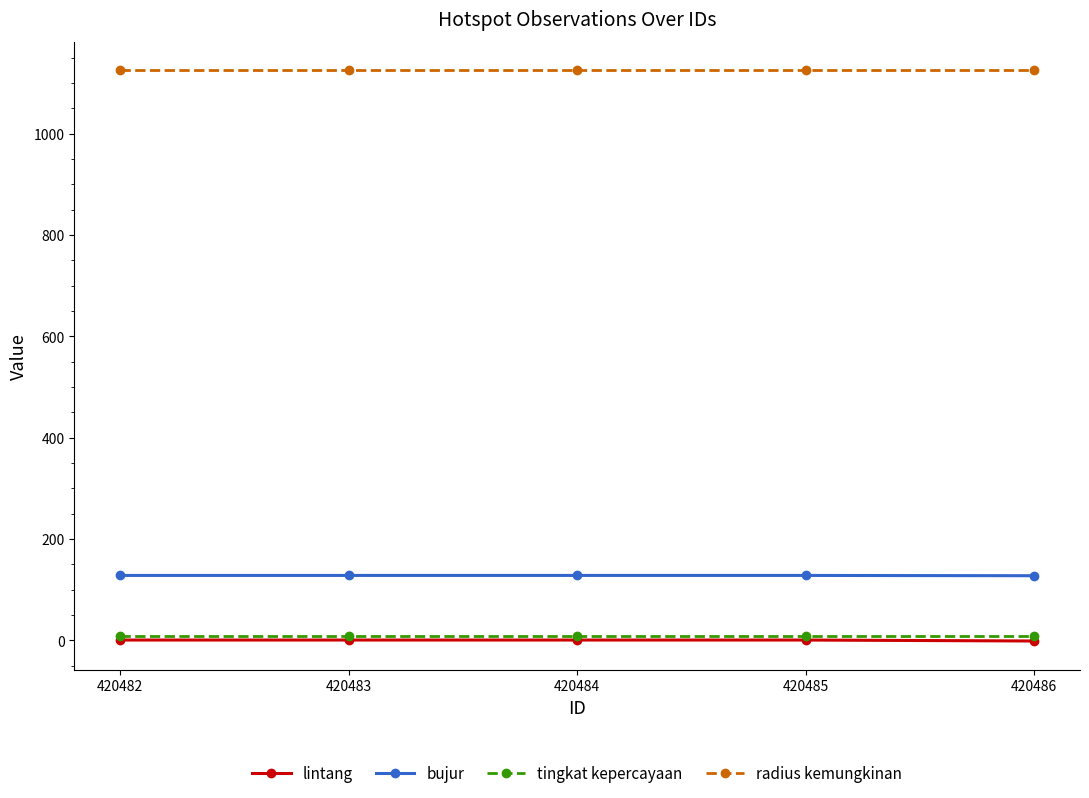

True or false: lintang and tingkat kepercayaan intersect in this chart.

False